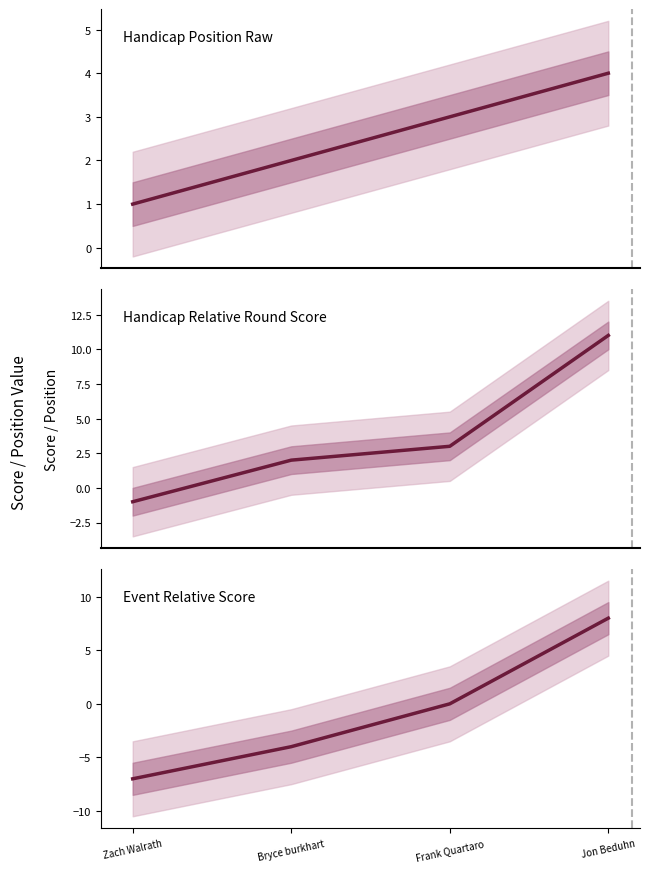

Between Bryce burkhart and Jon Beduhn, which series saw the biggest shift?

event_relative_score